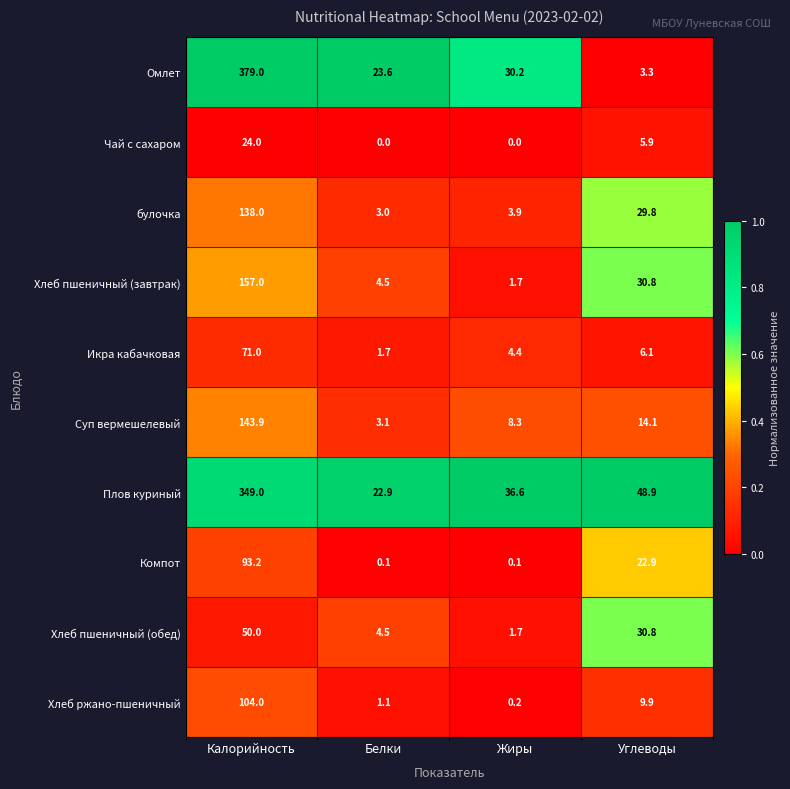

What is the difference between the maximum and minimum values in the Компот series?

93.1